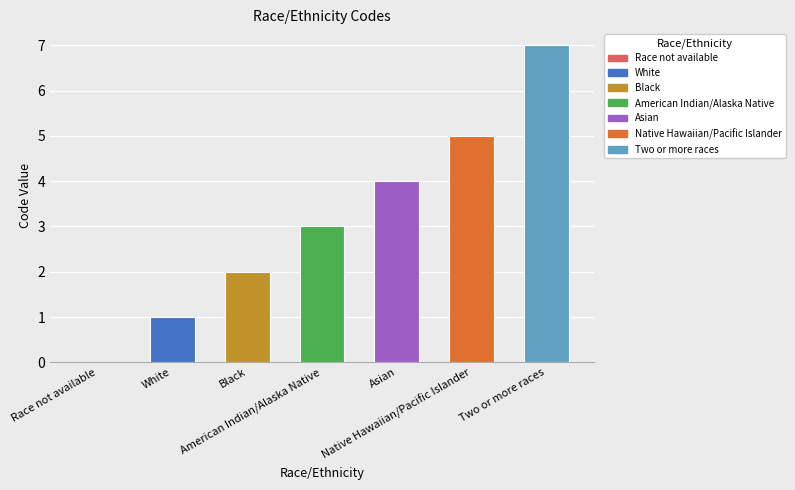

What is the greatest value displayed?

7